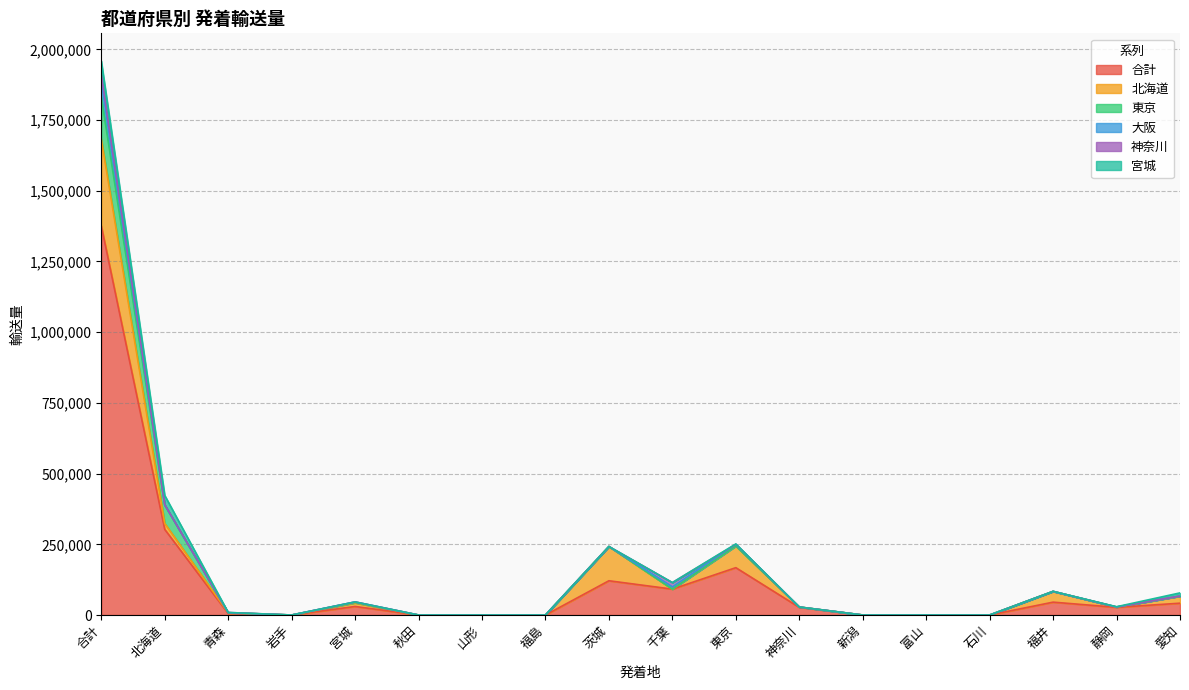

Which category has the lowest value across all series?

岩手